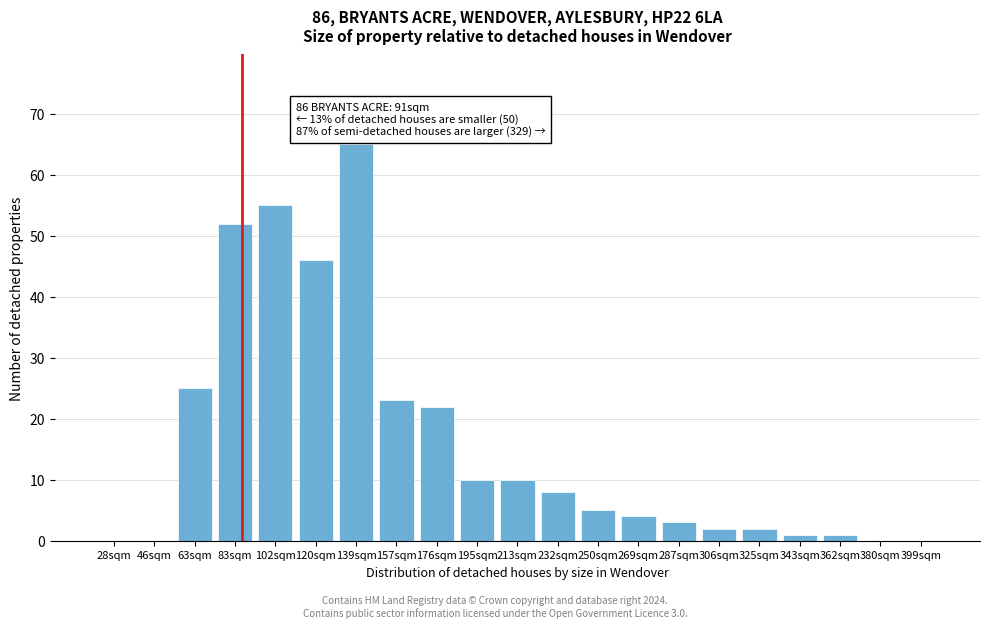

Reading left to right, what are all the values shown in this chart?

28sqm=0	46sqm=0	63sqm=25	83sqm=52	102sqm=55	120sqm=46	139sqm=65	157sqm=23	176sqm=22	195sqm=10	213sqm=10	232sqm=8	250sqm=5	269sqm=4	287sqm=3	306sqm=2	325sqm=2	343sqm=1	362sqm=1	380sqm=0	399sqm=0